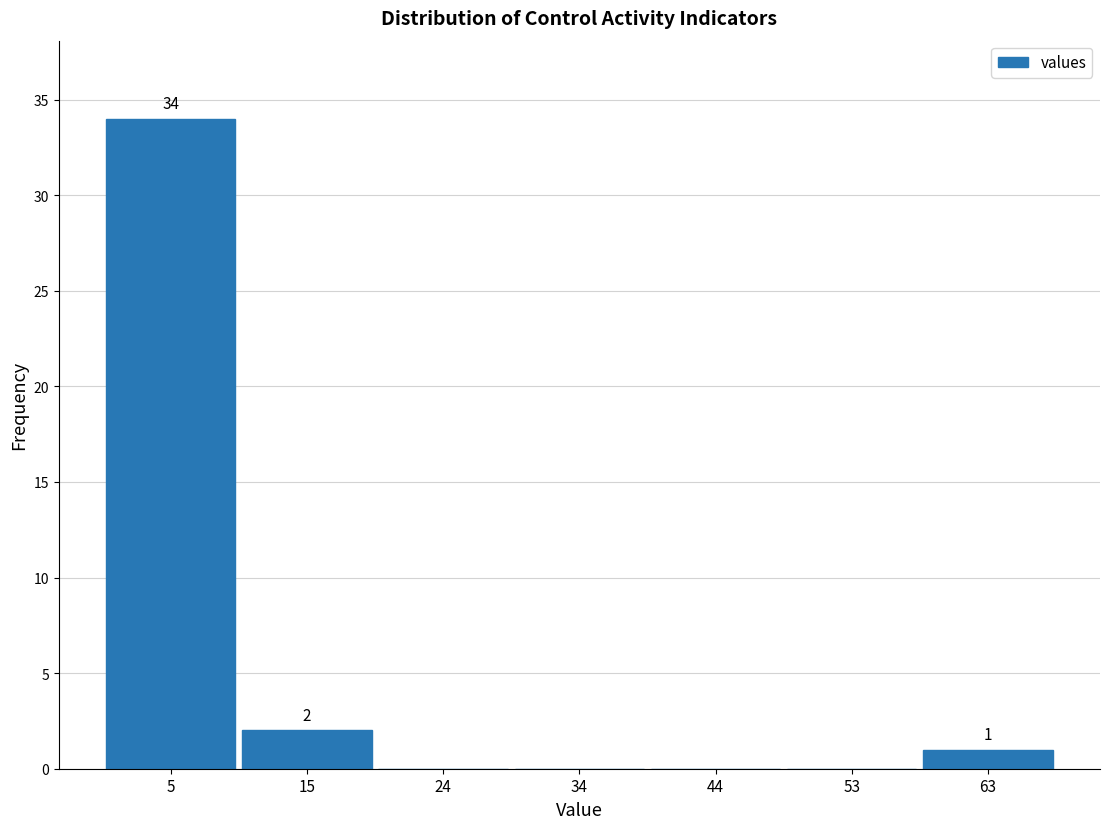

Over which range of the x-axis is the bar tallest?

0 to 10